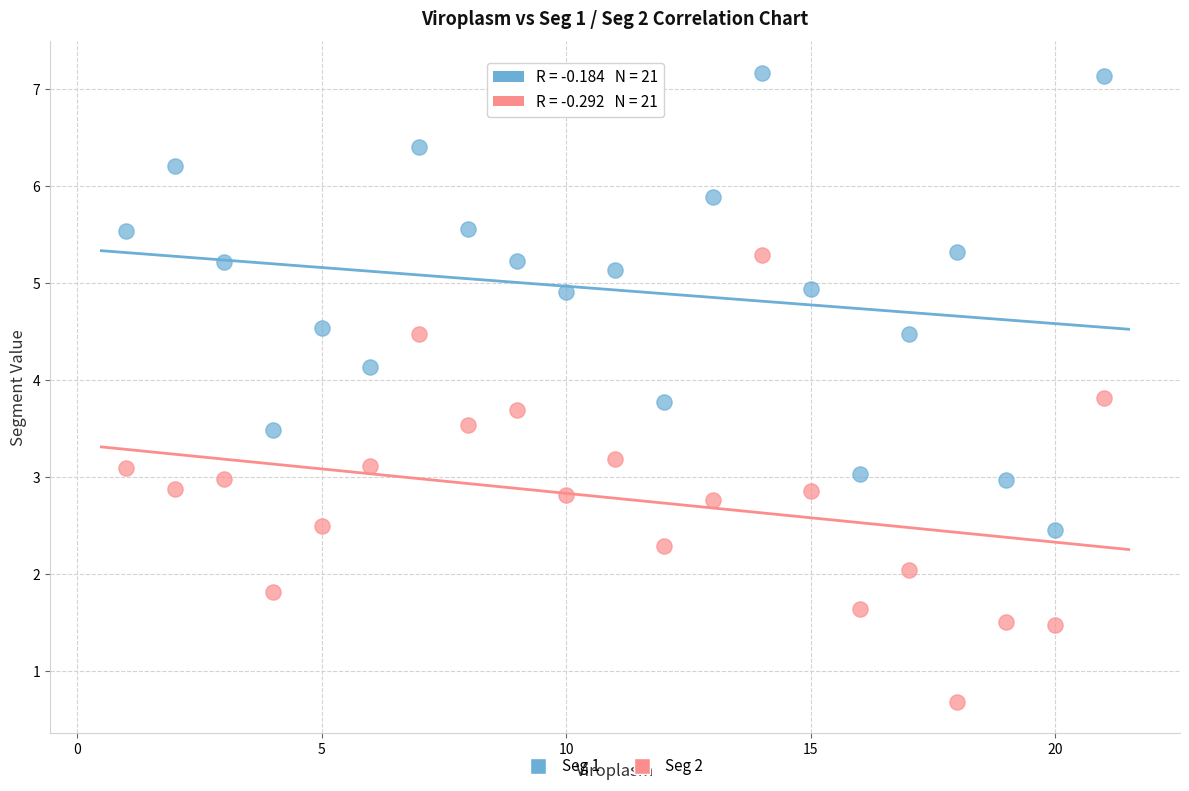

What are all the series names shown in the legend?

Seg 1, Seg 2